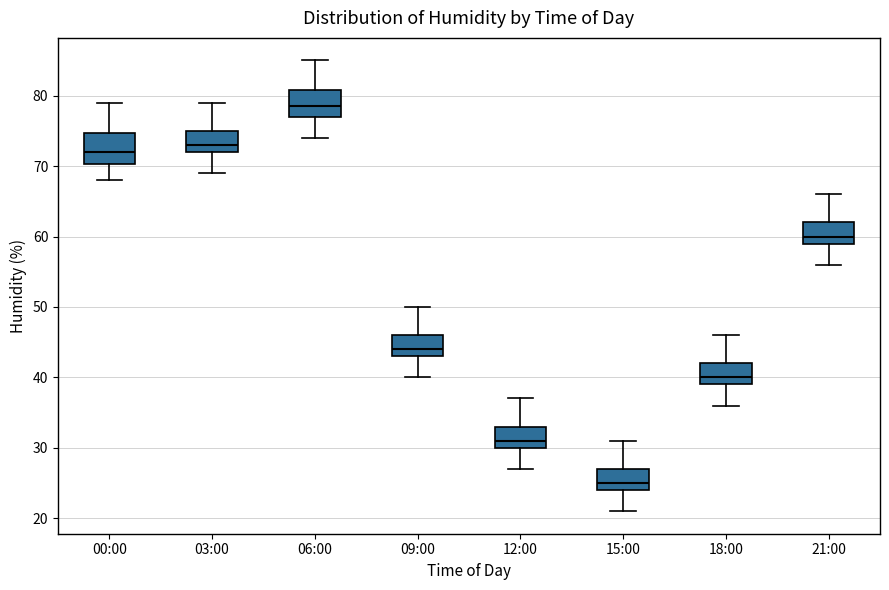

Reading left to right, read every box against the y-axis: the position of its median line, the range the box covers, and the ends of its whiskers. The values are not printed on the chart, so give them approximately, as read against the axis.

00:00: median 72, box 70 to 75, whiskers 68 to 79
03:00: median 73, box 72 to 75, whiskers 69 to 79
06:00: median 79, box 77 to 81, whiskers 74 to 85
09:00: median 44, box 43 to 46, whiskers 40 to 50
12:00: median 31, box 30 to 33, whiskers 27 to 37
15:00: median 25, box 24 to 27, whiskers 21 to 31
18:00: median 40, box 39 to 42, whiskers 36 to 46
21:00: median 60, box 59 to 62, whiskers 56 to 66